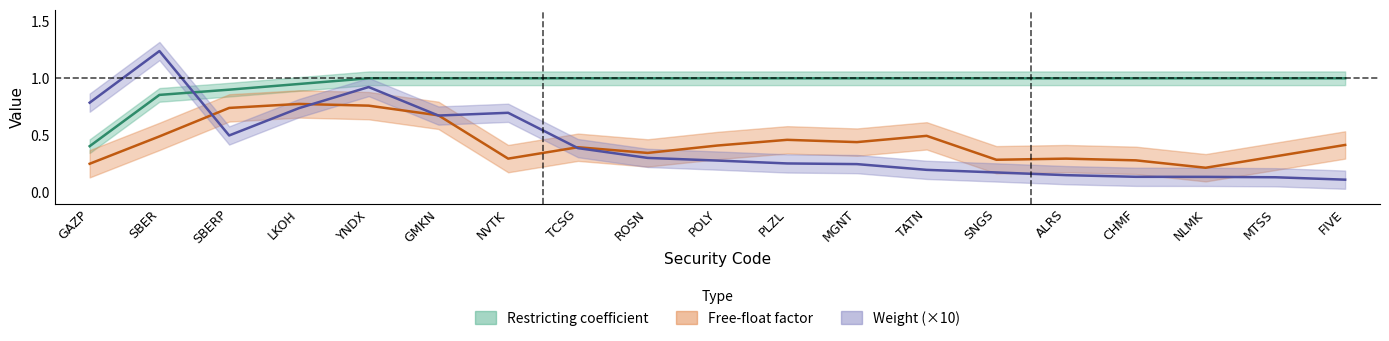

Which has a higher value, YNDX or ALRS?

YNDX